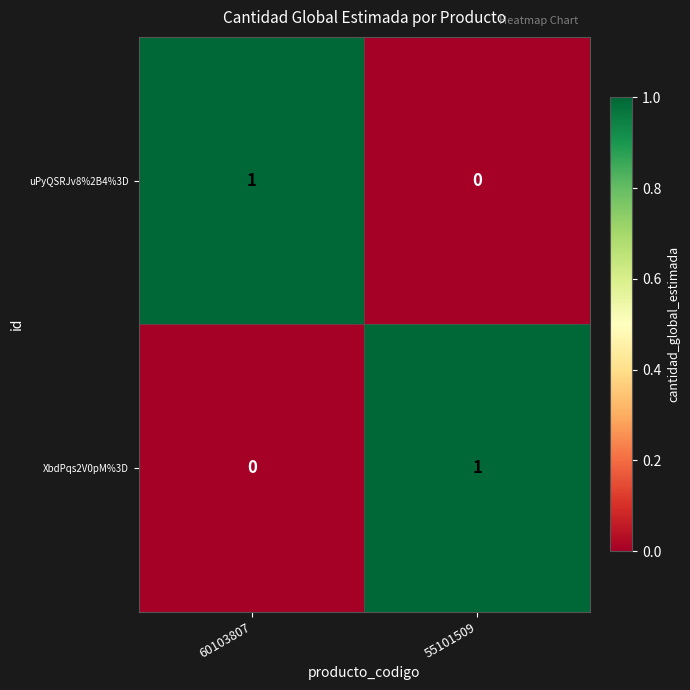

The uPyQSRJv8%2B4%3D series shows 0 at 55101509. True or false?

True